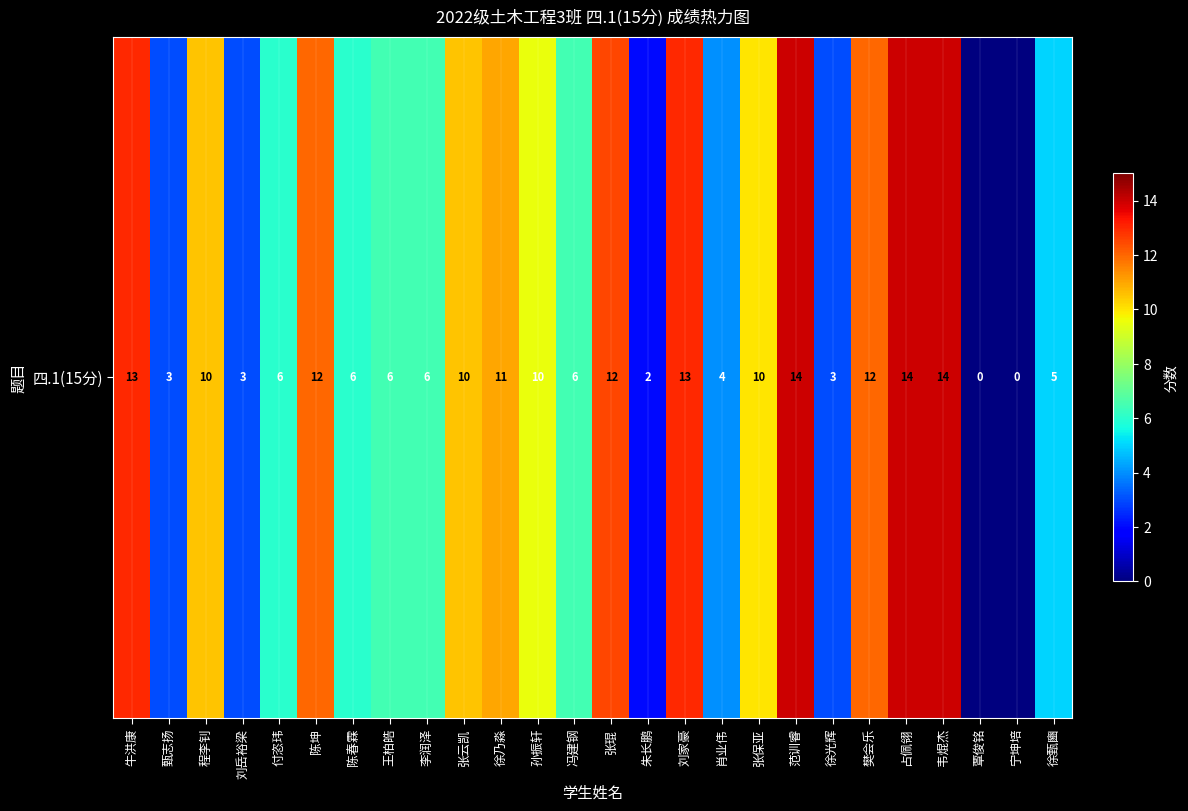

The chart shows a value of 1.4 at 王柏皓. True or false?

False